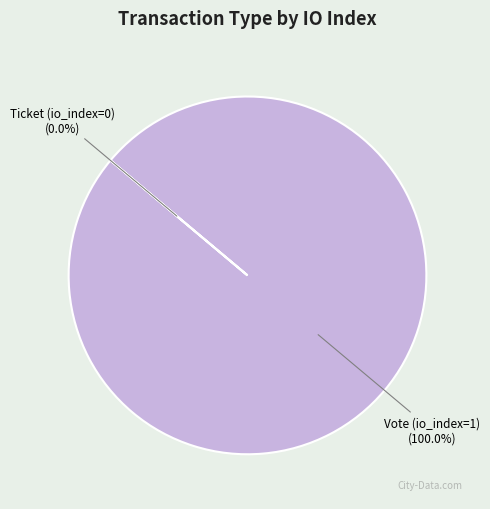

Does any single category account for the majority?

Yes